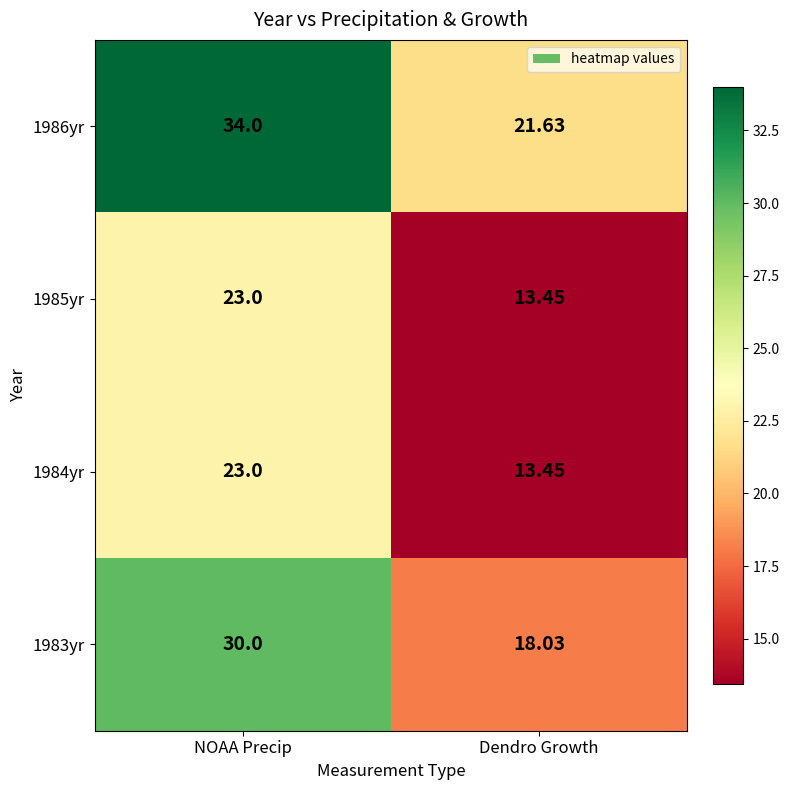

Is the value of 1983yr at NOAA Precip greater than the value of 1985yr at NOAA Precip?

Yes